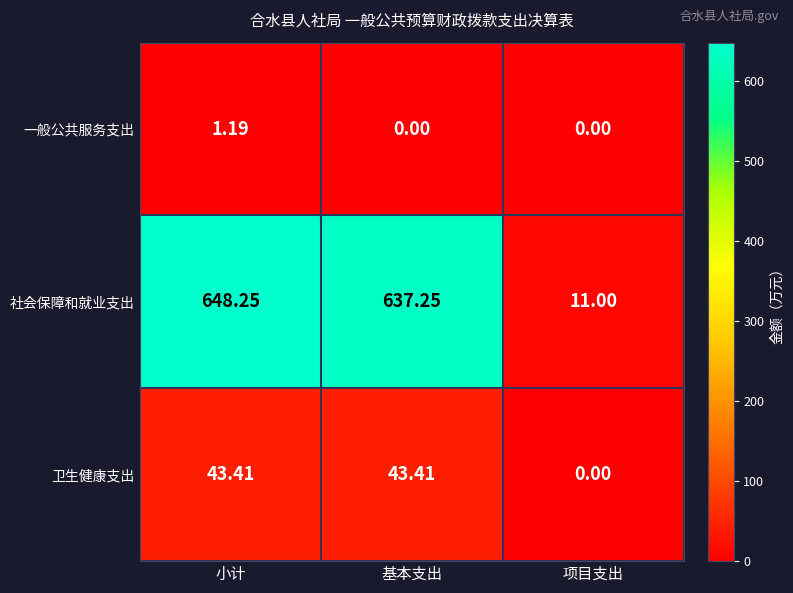

Between 小计 and 项目支出, which series saw the biggest shift?

社会保障和就业支出